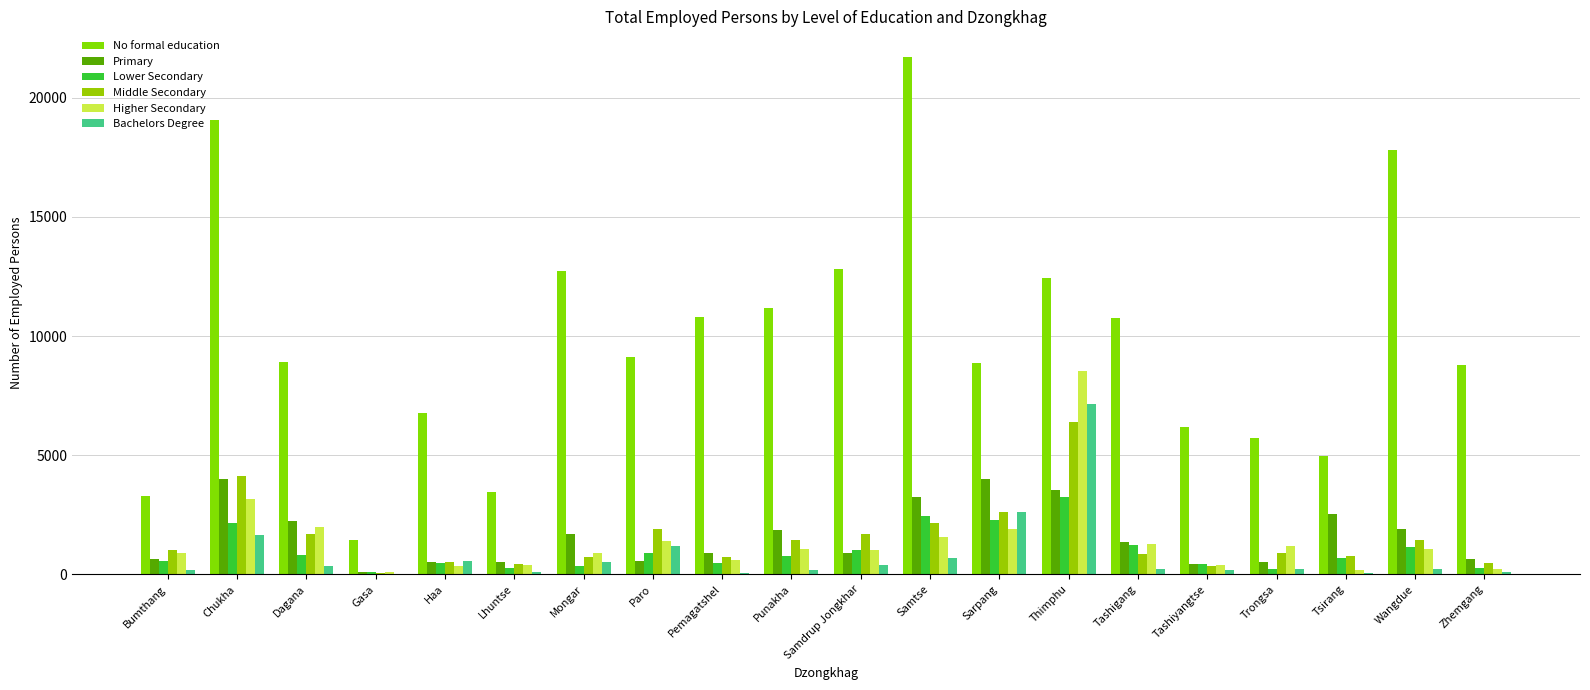

What is the maximum value for Middle Secondary?

6395